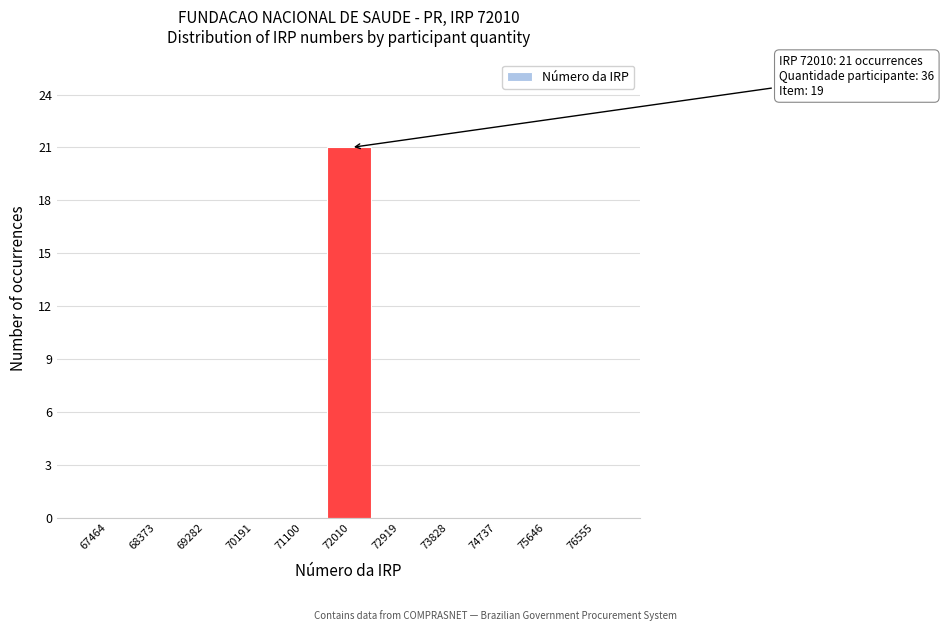

Over which range of the x-axis is the bar tallest?

71600 to 72500